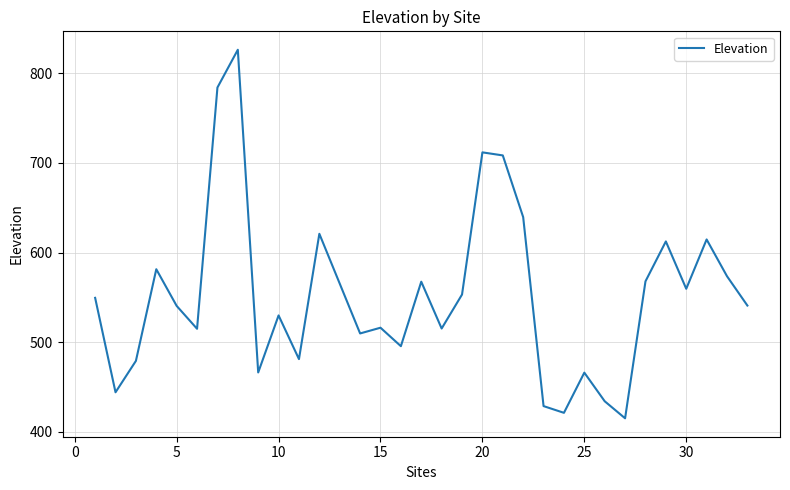

What is the difference between the maximum and minimum values?

410.9